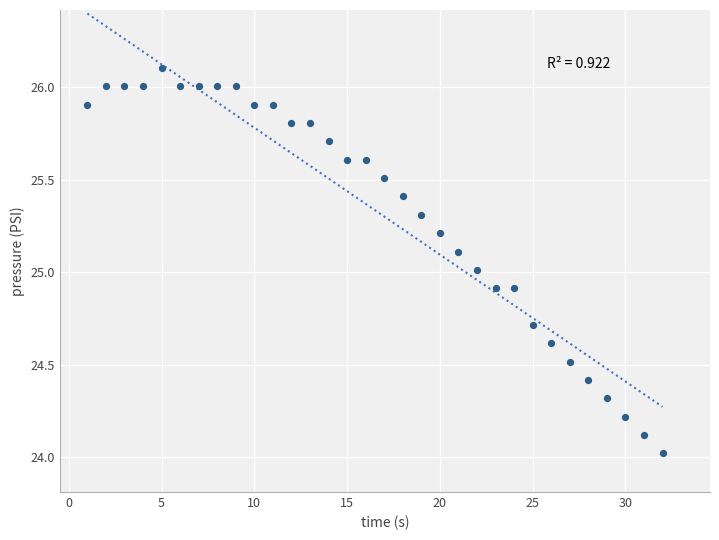

What is the range of X values (max minus min)?

31.0